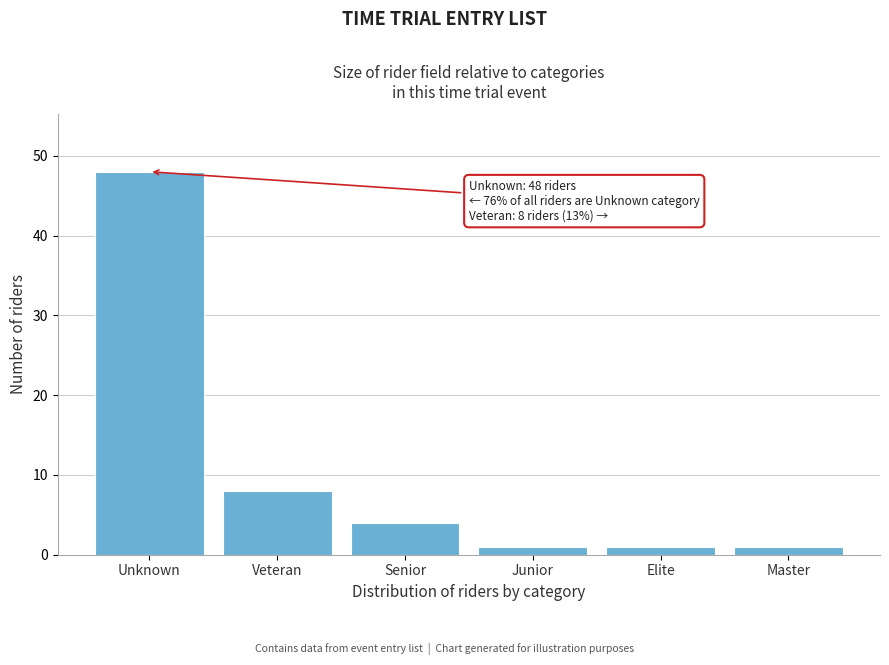

Reading left to right, what are all the values shown in this chart?

Unknown=48	Veteran=8	Senior=4	Junior=1	Elite=1	Master=1